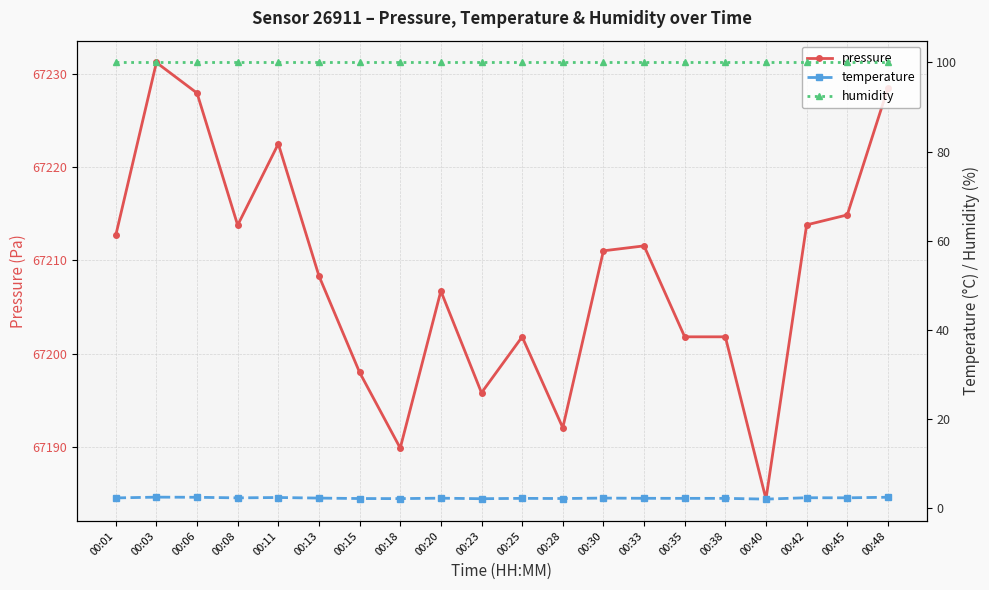

Where is pressure nearest to the value 67207?

00:20